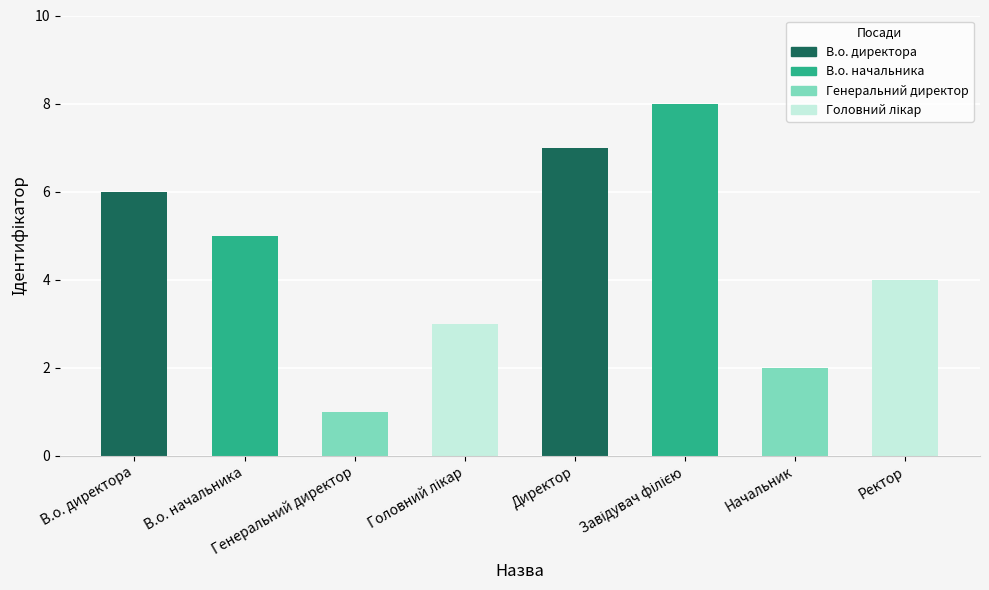

What is the difference between the maximum and second lowest values?

6